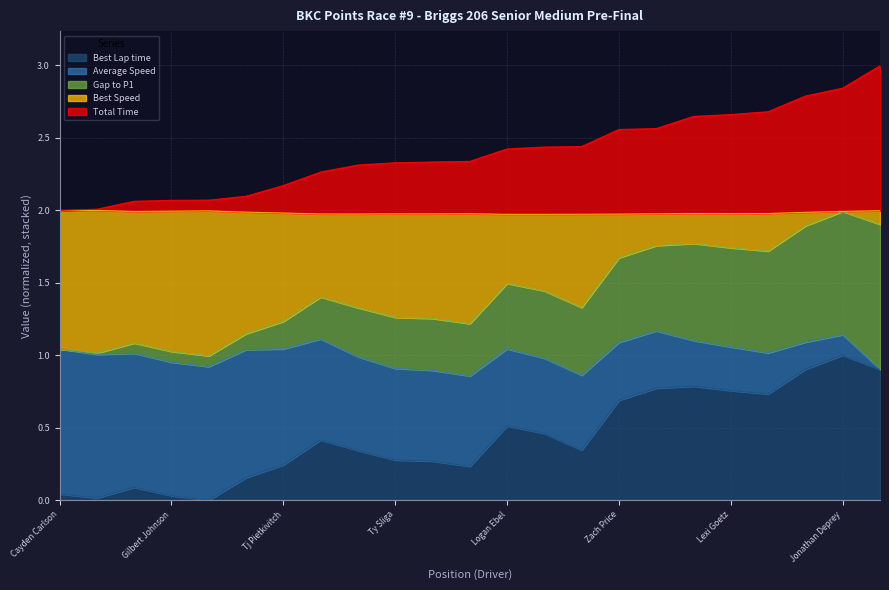

What is the label of the 18th point from the right?

Danica Jones